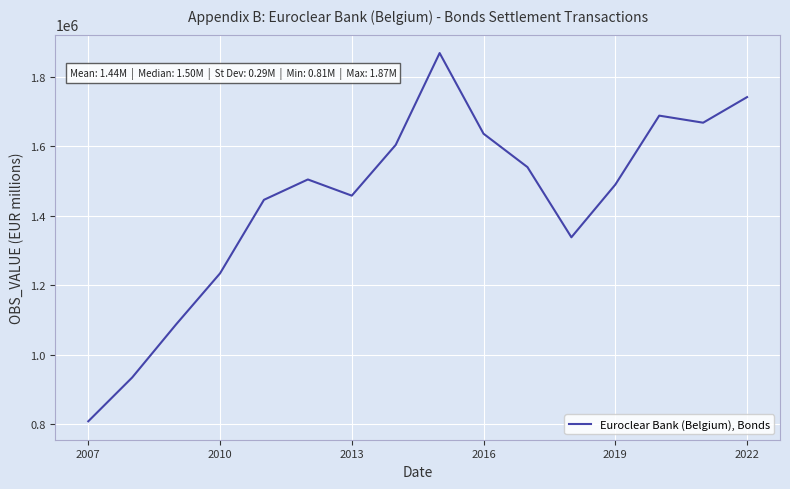

What is the maximum value shown in the chart?

1868148